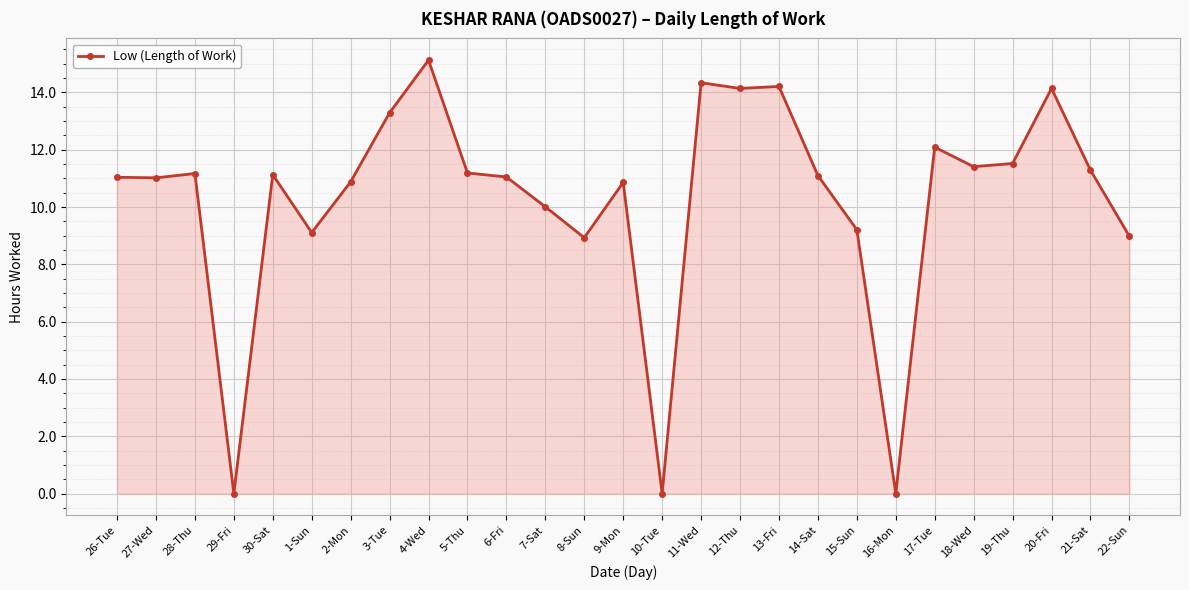

Between 20-Fri and 16-Mon, which is larger?

20-Fri